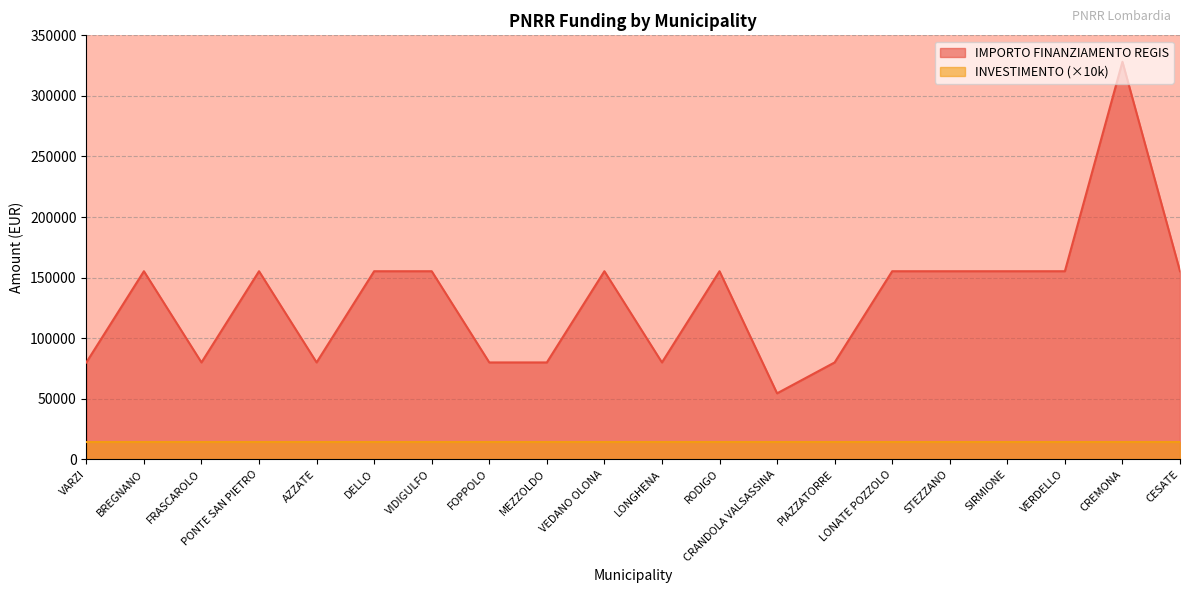

At which label does the data first exceed 155234?

CREMONA